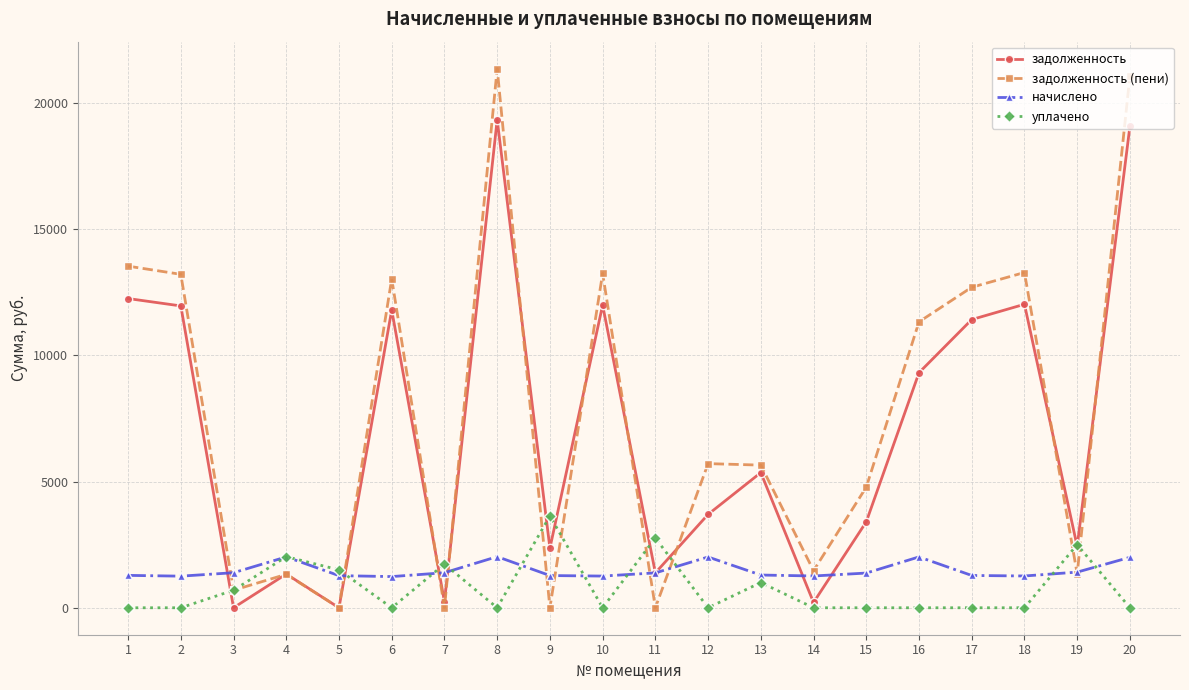

Between 4 and 6, which series saw the biggest shift?

задолженность (пени)